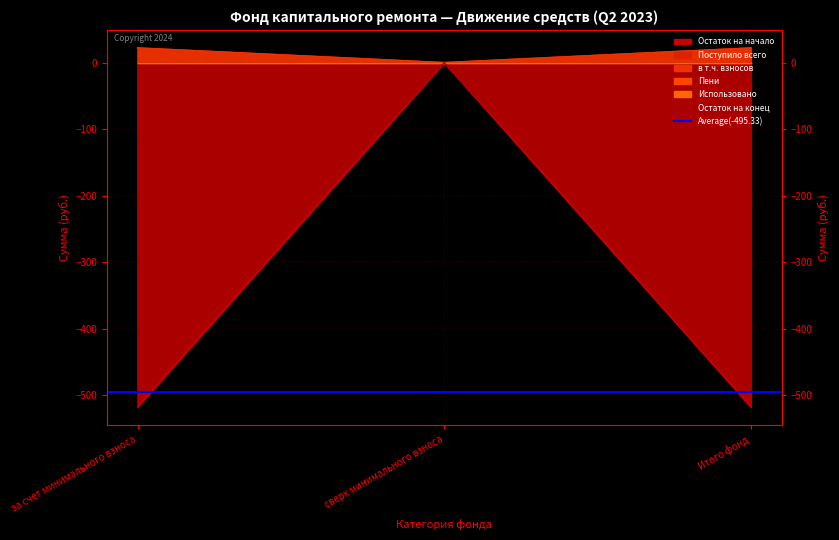

Reading left to right, extract all data points from this chart.

Остаток на начало: за счет минимального взноса=-517.4	сверх минимального взноса=0.0	Итого фонд=-517.4
Поступило всего: за счет минимального взноса=22.1	сверх минимального взноса=0.0	Итого фонд=22.1
в т.ч. взносов: за счет минимального взноса=22.1	сверх минимального взноса=0.0	Итого фонд=22.1
Остаток на конец: за счет минимального взноса=-495.3	сверх минимального взноса=0.0	Итого фонд=-495.3